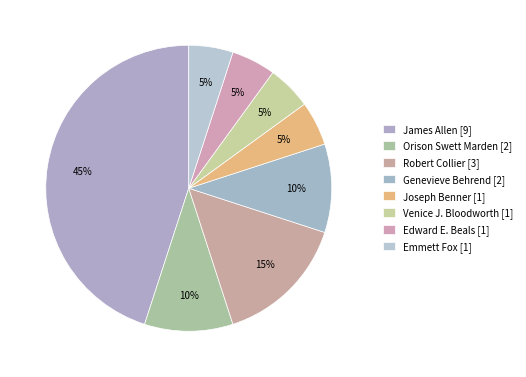

How many slices are in this pie chart?

8